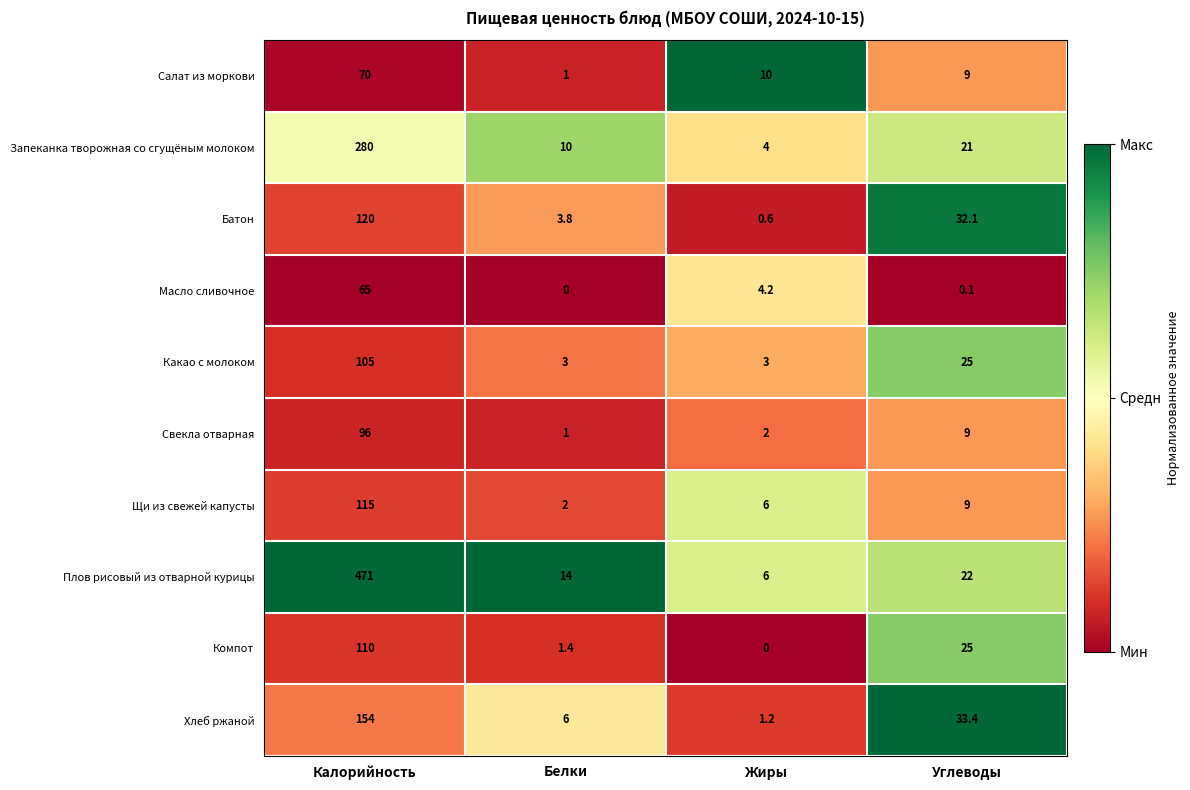

What is the maximum value for Компот?

110.0